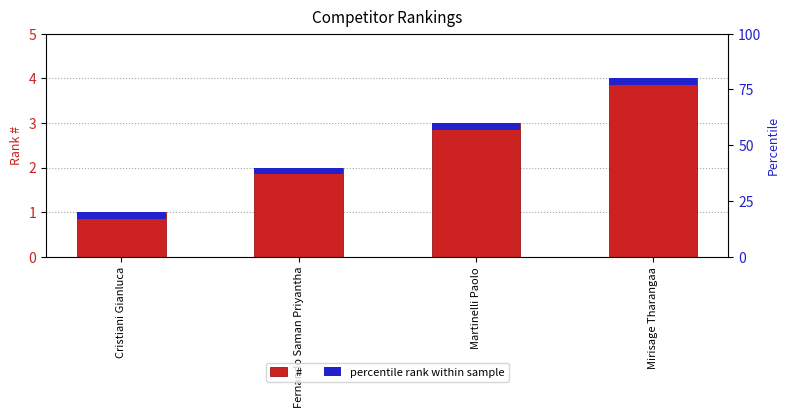

What is the total value across all series at Fernando Saman Priyantha?

2.1